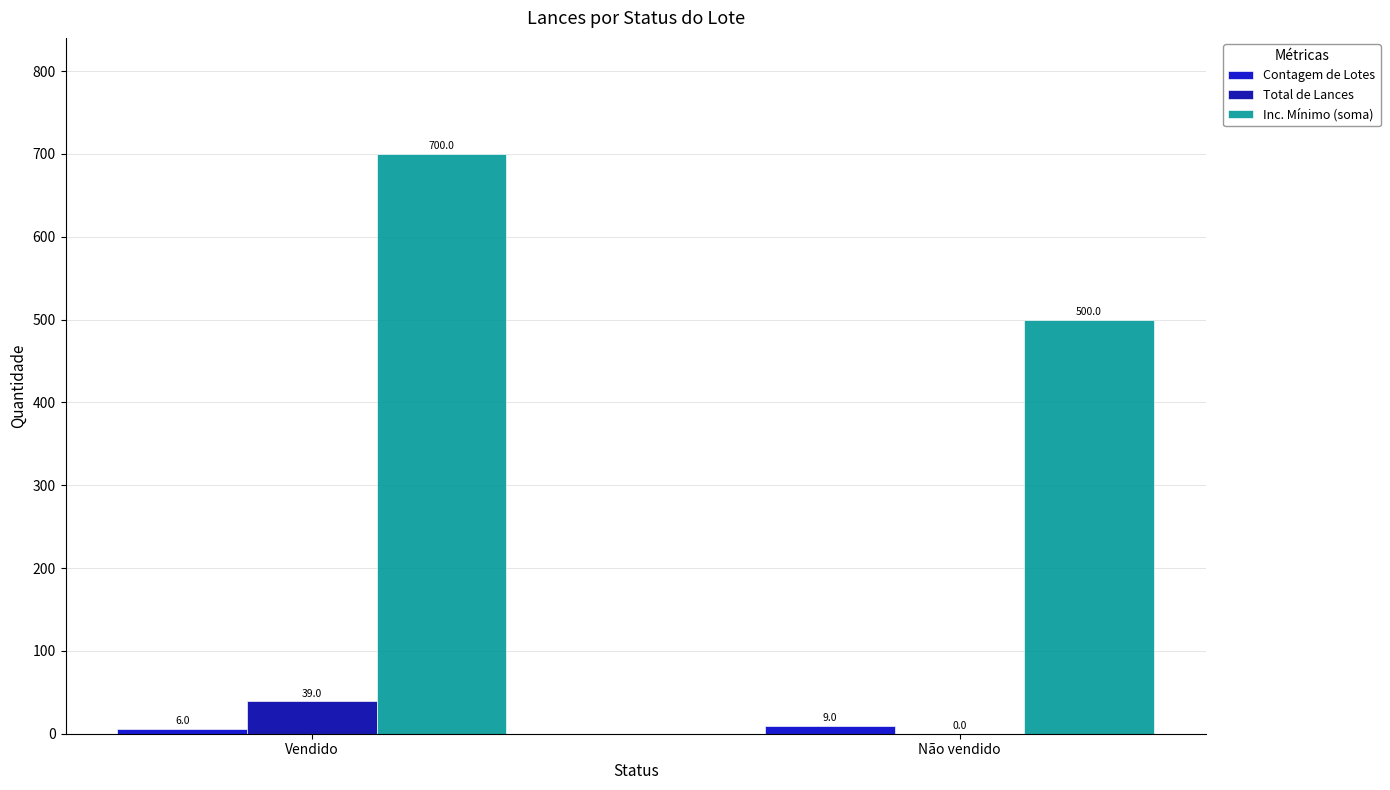

Are the bars grouped side by side (vs. stacked)?

Yes